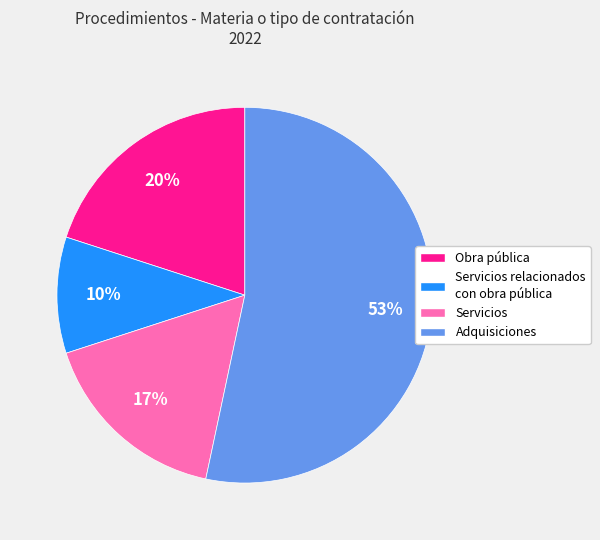

Count the number of slices in the pie.

4